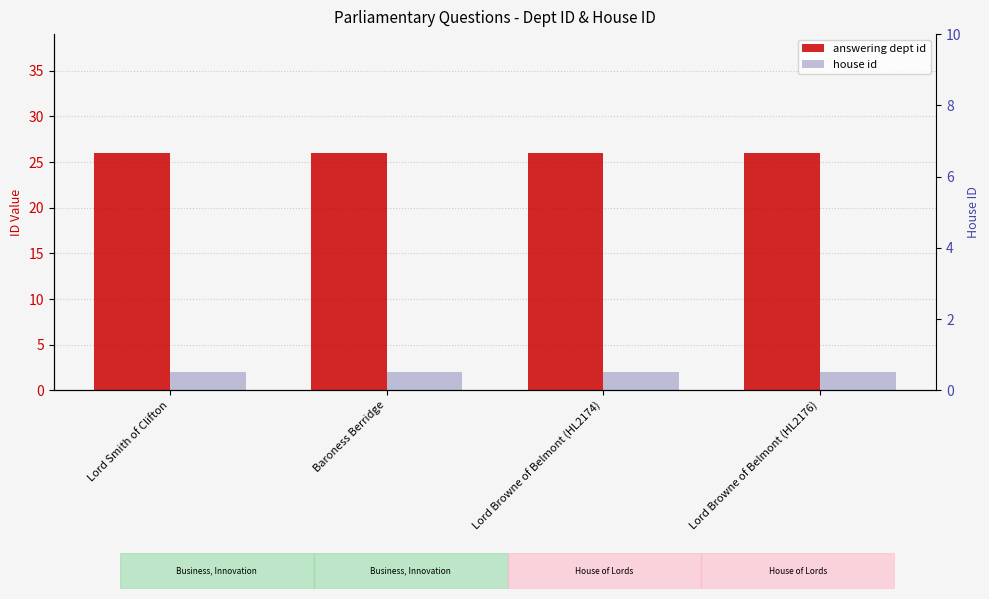

What is the smallest value displayed?

2